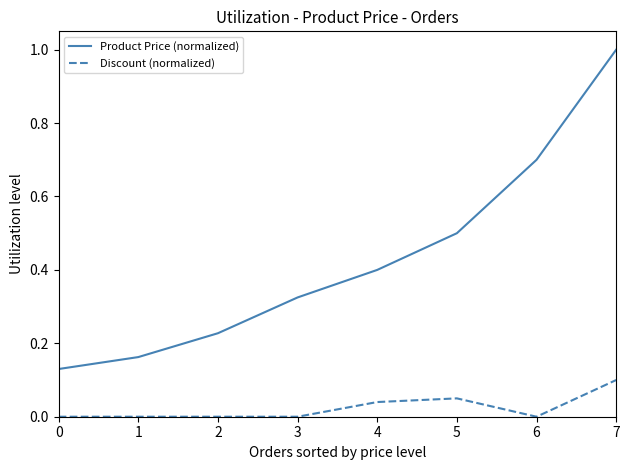

Which series has the widest spread of values?

Product Price (normalized)